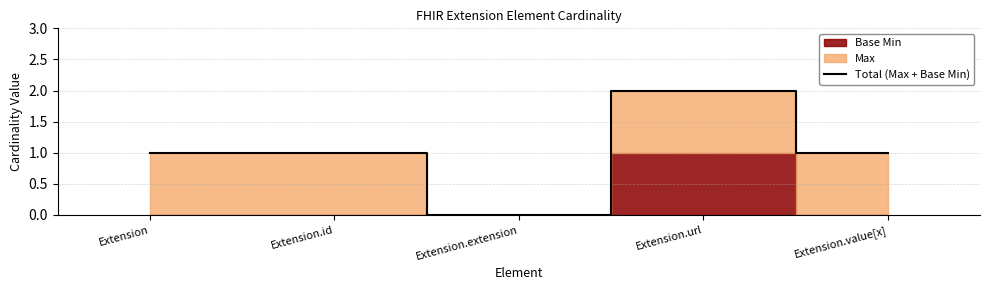

Reading left to right, what are all the values shown in this chart?

Extension=1	Extension.id=1	Extension.extension=0	Extension.url=2	Extension.value[x]=1